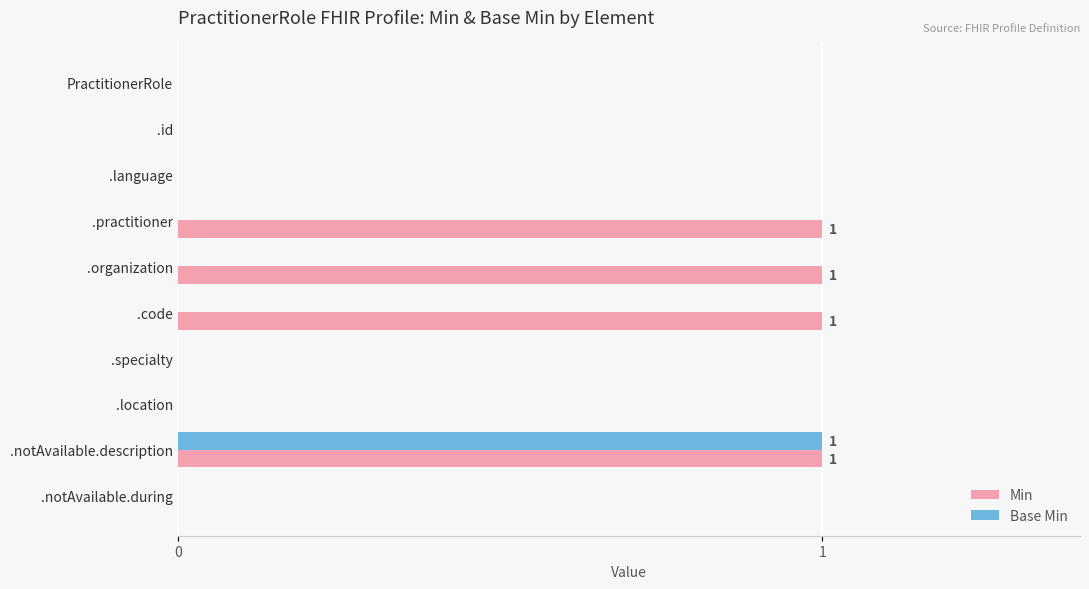

What is the sum of all Min values?

4